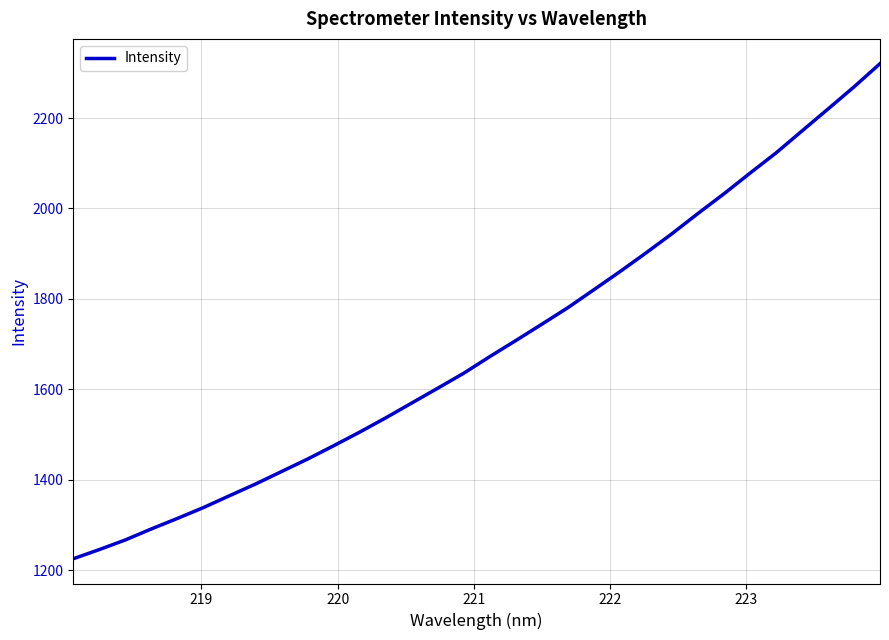

What is the greatest value displayed?

2320.3